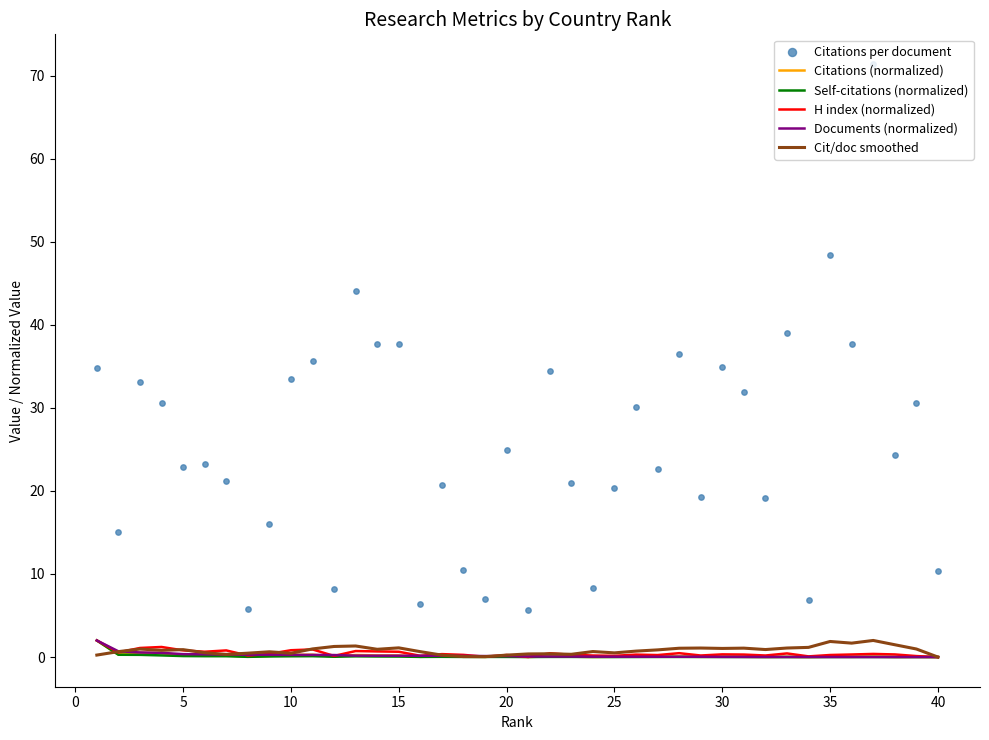

What are all the series names shown in the legend?

Citations (normalized), Self-citations (normalized), H index (normalized), Documents (normalized), Cit/doc smoothed, Citations per document